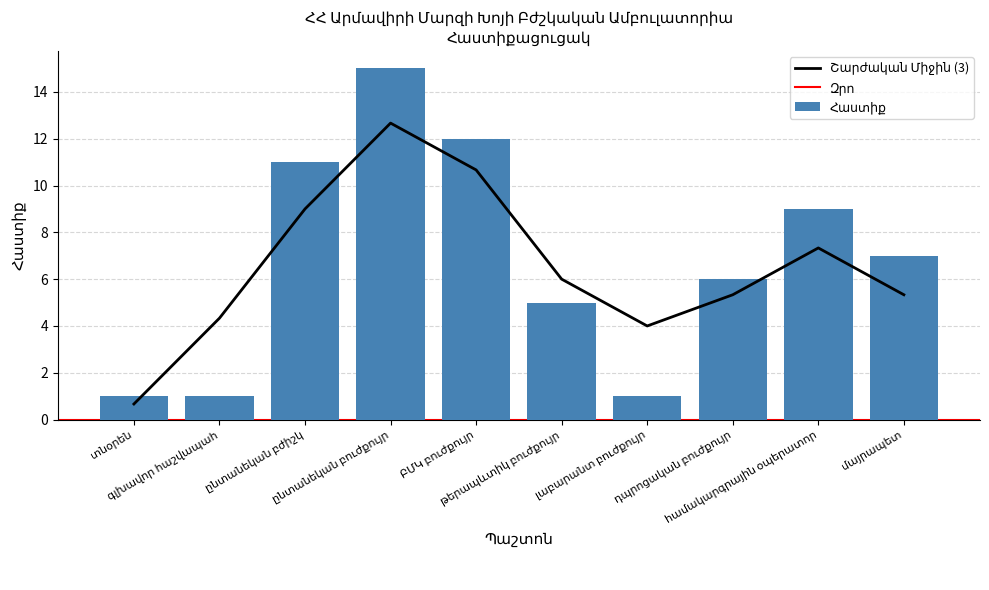

Where does the data first go above 7?

ընտանեկան բժիշկ